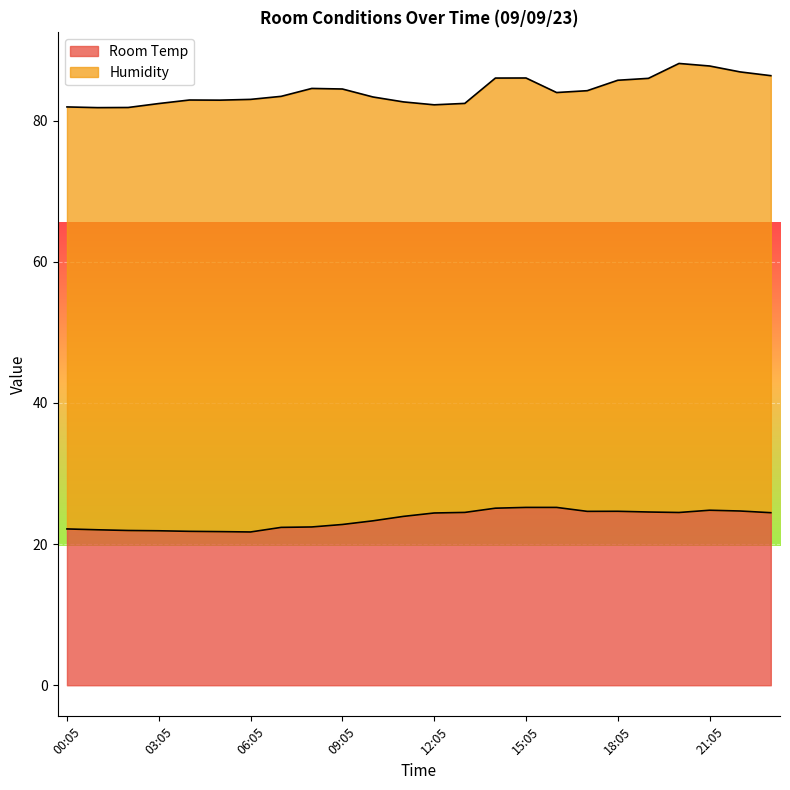

How many lines are shown in the chart?

2